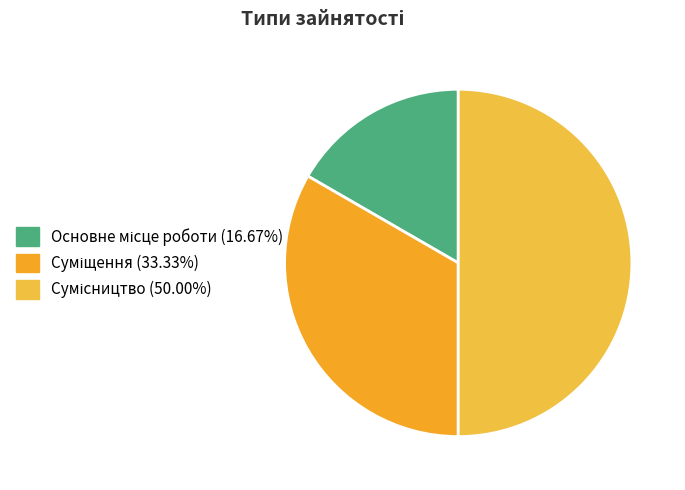

Which slice is the largest?

Сумісництво